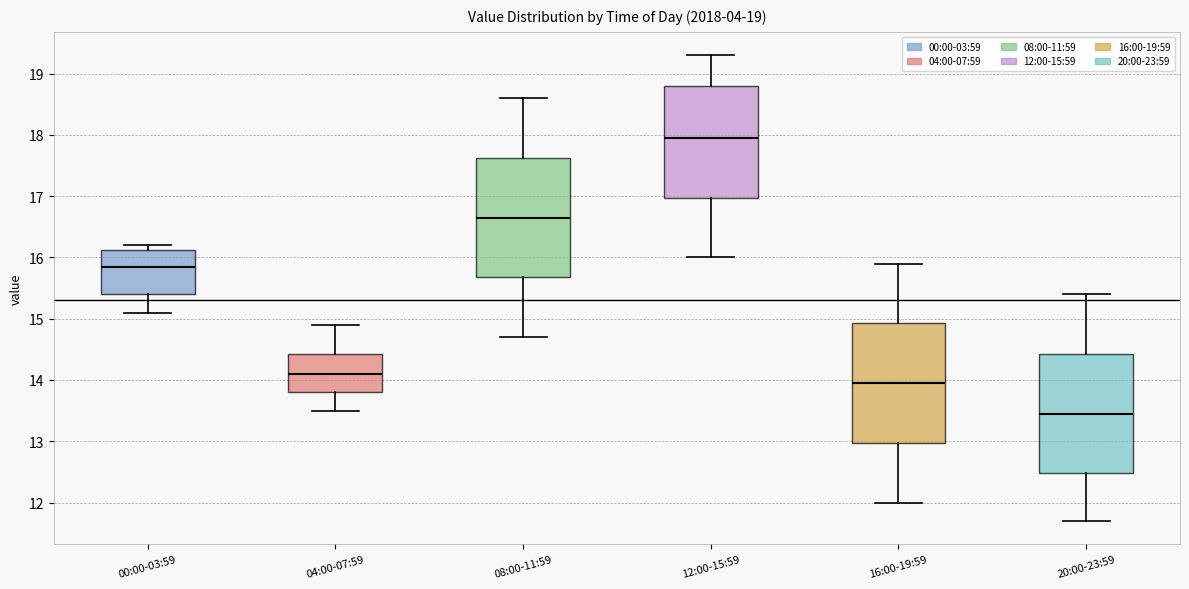

Which box's median line is the highest?

12:00-15:59